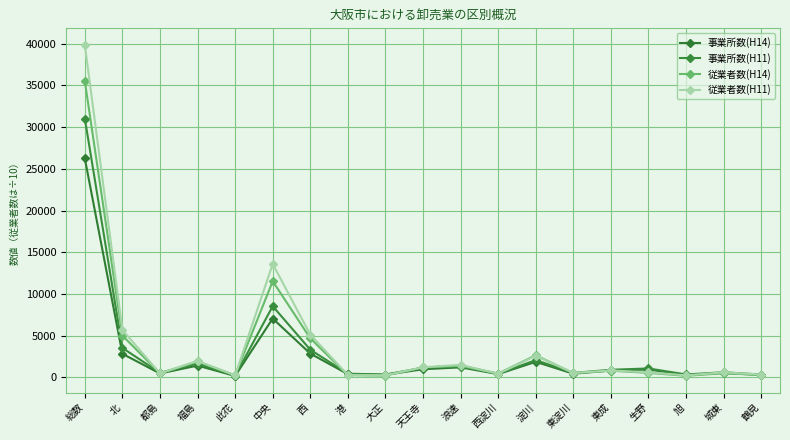

Is this an area chart (filled region under the line)?

No